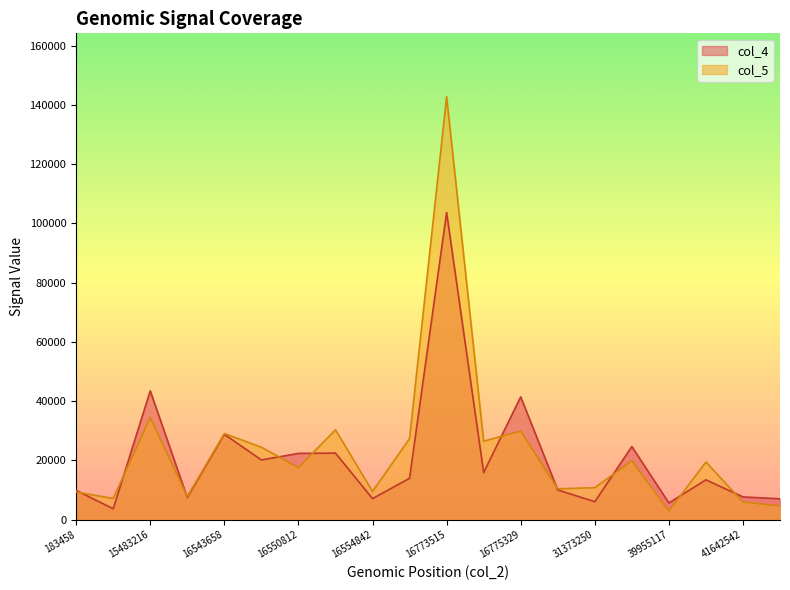

What is the difference between the maximum and minimum values in the col_5 series?

139854.6